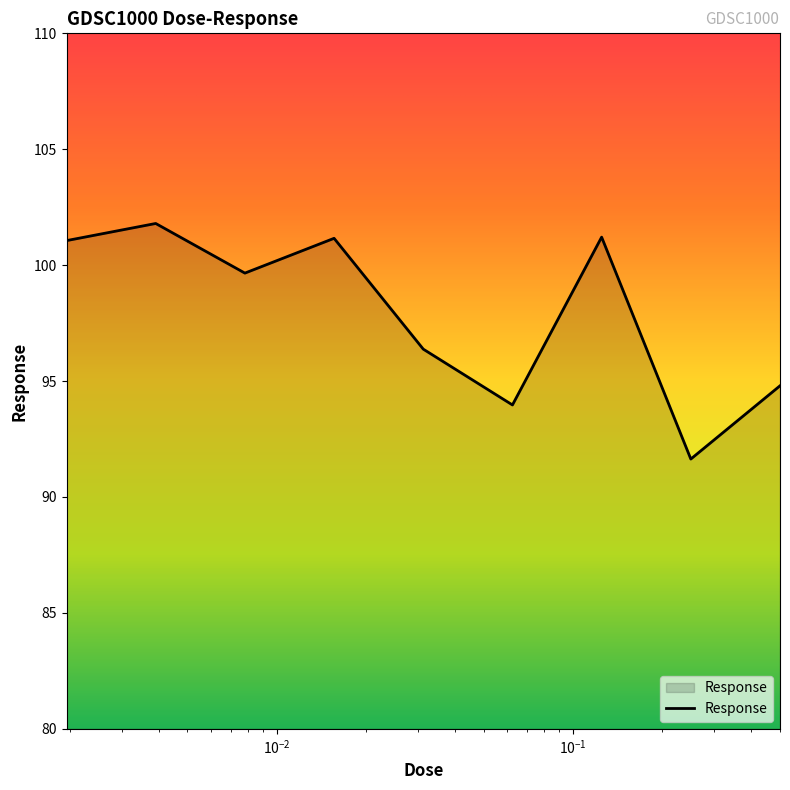

What is the smallest value displayed?

91.6